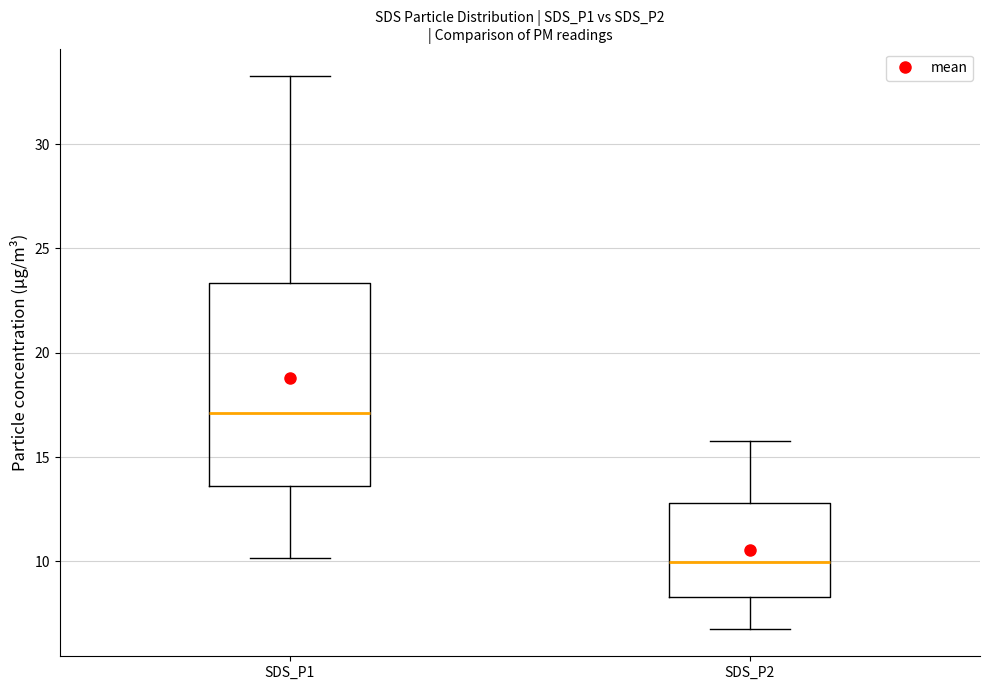

Reading left to right, transcribe this box plot: for each box, give where its median line is, the range the box spans, and where its two whiskers end, as read against the y-axis. The values are not printed on the chart, so give them approximately, as read against the axis.

SDS_P1: median 17.0, box 13.5 to 23.5, whiskers 10.0 to 33.5
SDS_P2: median 10.0, box 8.5 to 13.0, whiskers 7.0 to 16.0